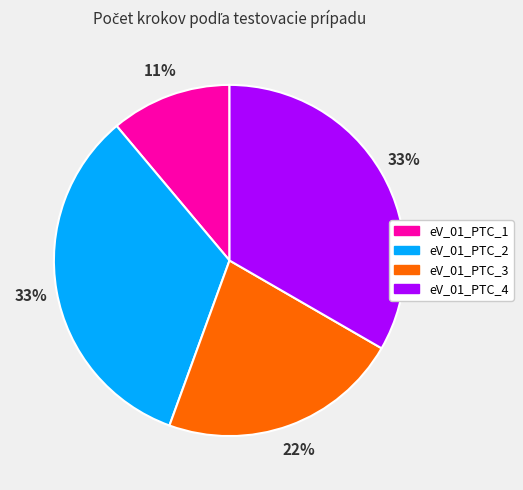

The eV_01_PTC_1 slice represents 22% of the pie. True or false?

False